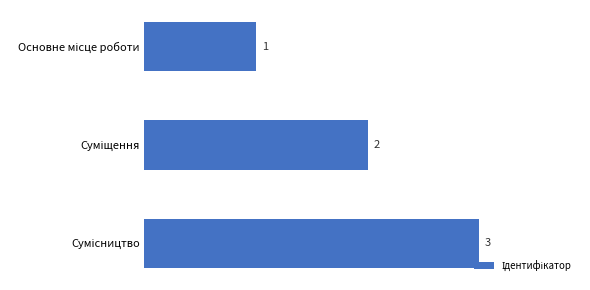

What is the value of the 1st bar from the top?

1